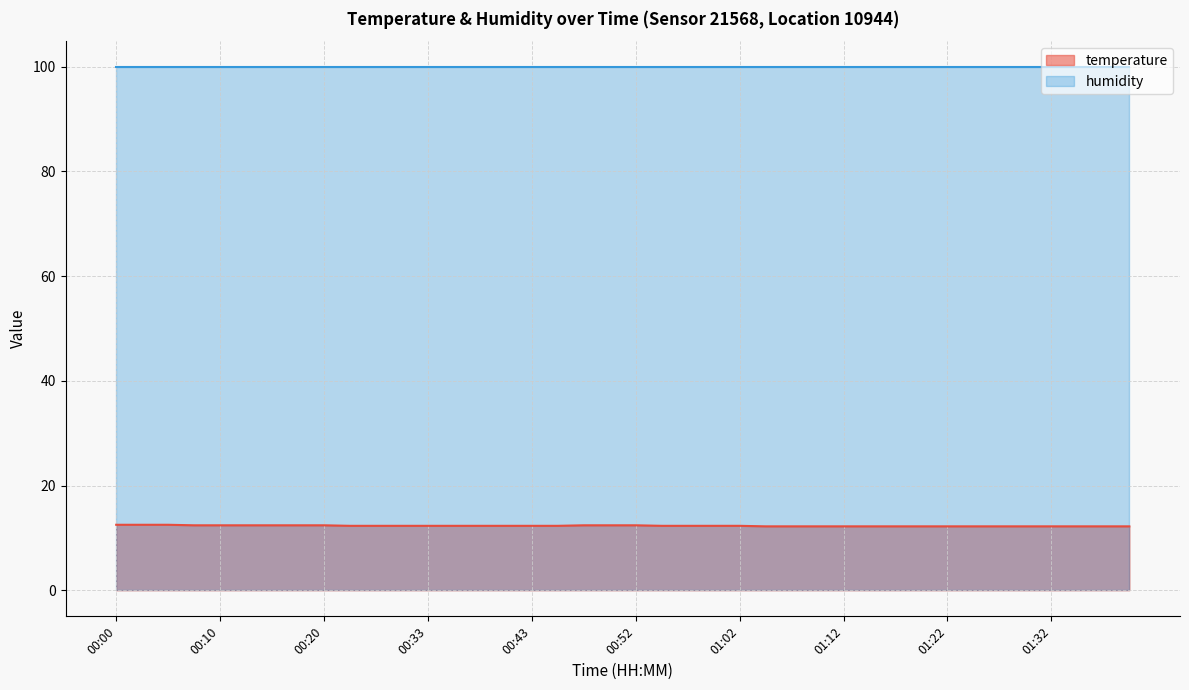

At which label is the value closest to 12?

01:05